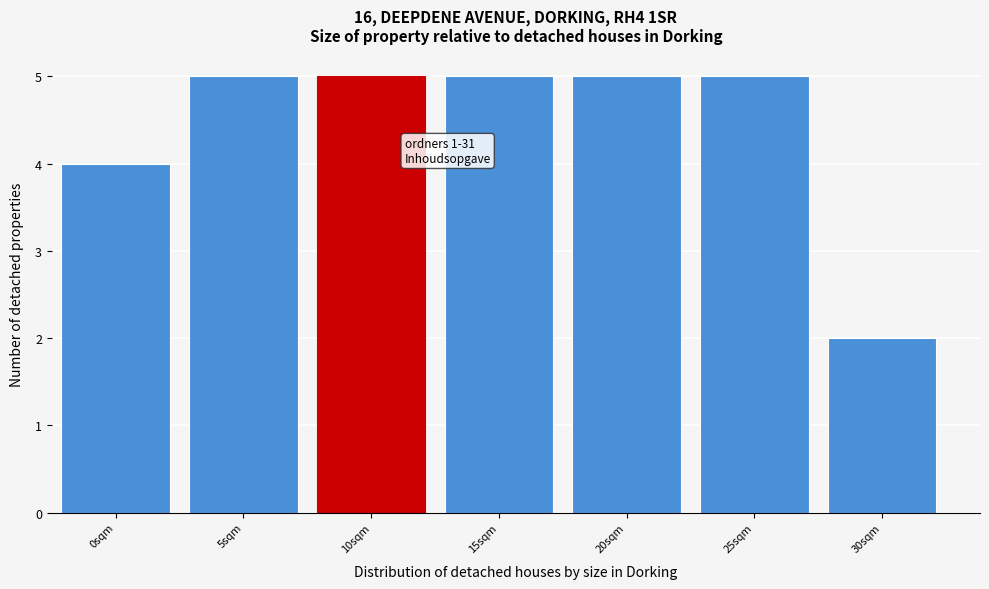

Reading right to left, what are all the values shown in this chart?

30sqm=2	25sqm=5	20sqm=5	15sqm=5	10sqm=5	5sqm=5	0sqm=4